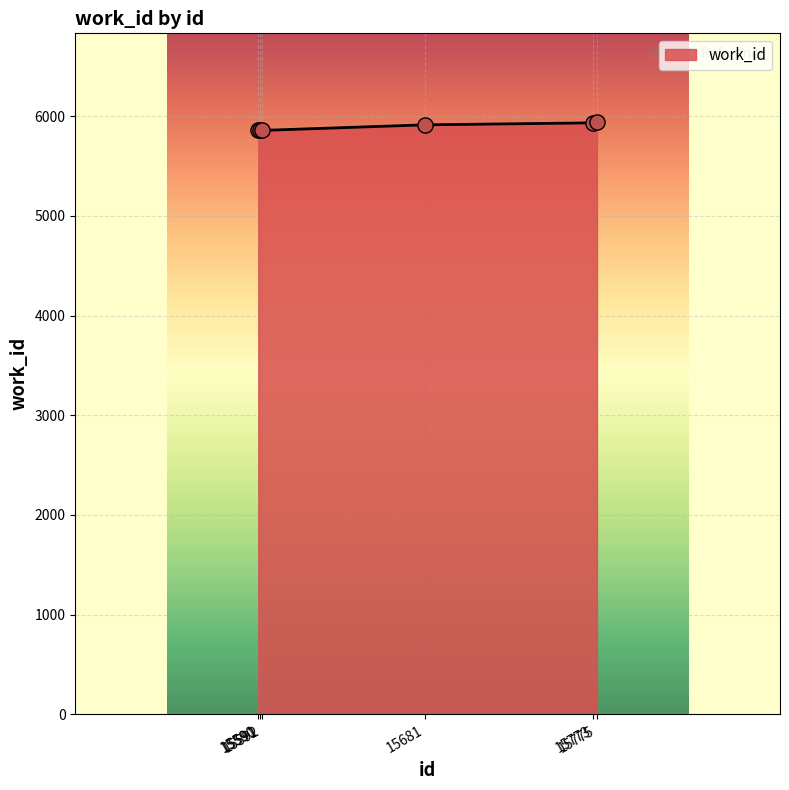

Approximately how many times larger is the value at 15592 compared to 15591?

1.0